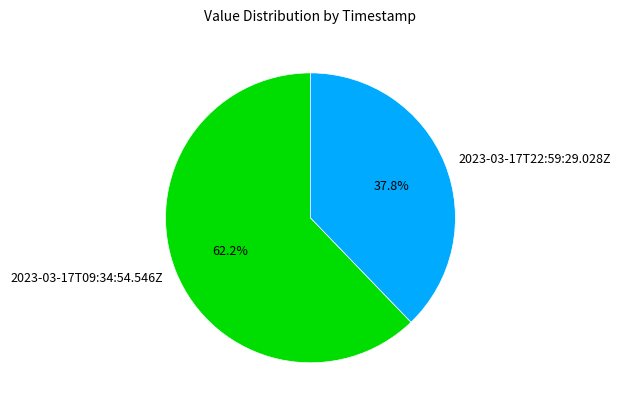

To the nearest percent, what percentage of the pie is 2023-03-17T22:59:29.028Z?

38%